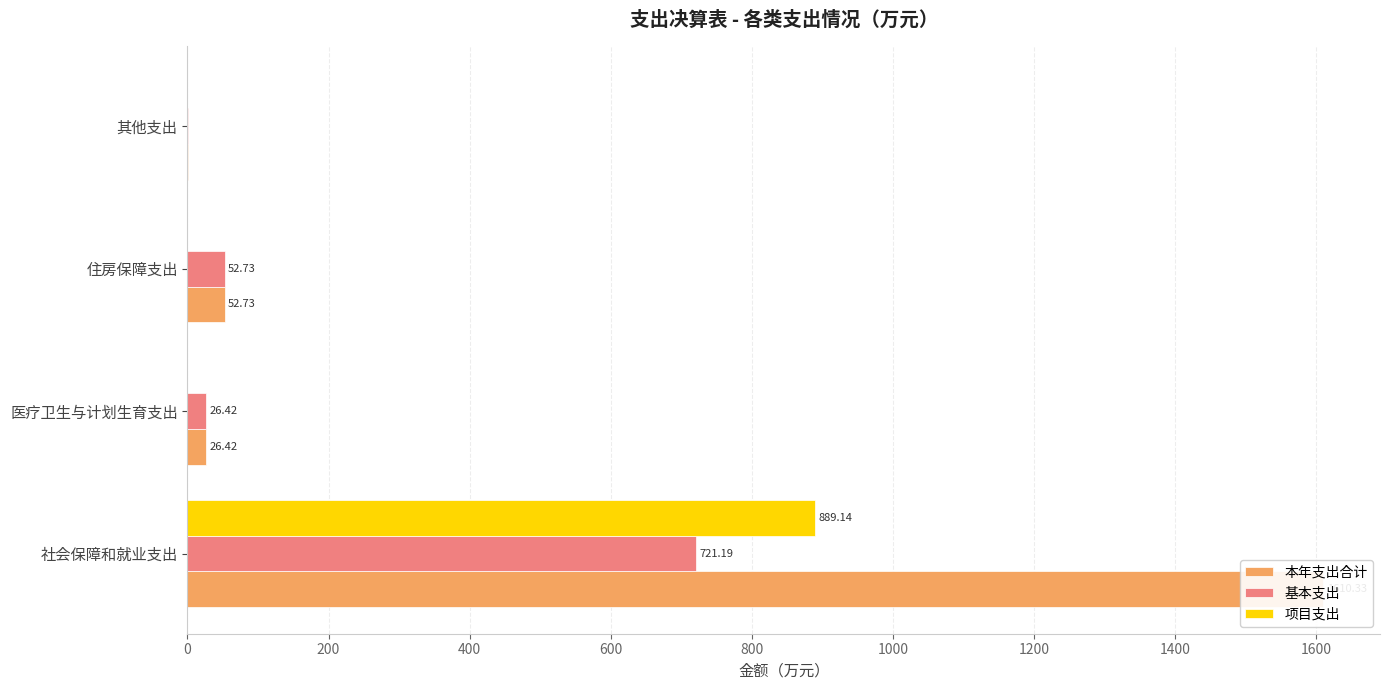

What is the minimum value for 本年支出合计?

0.1